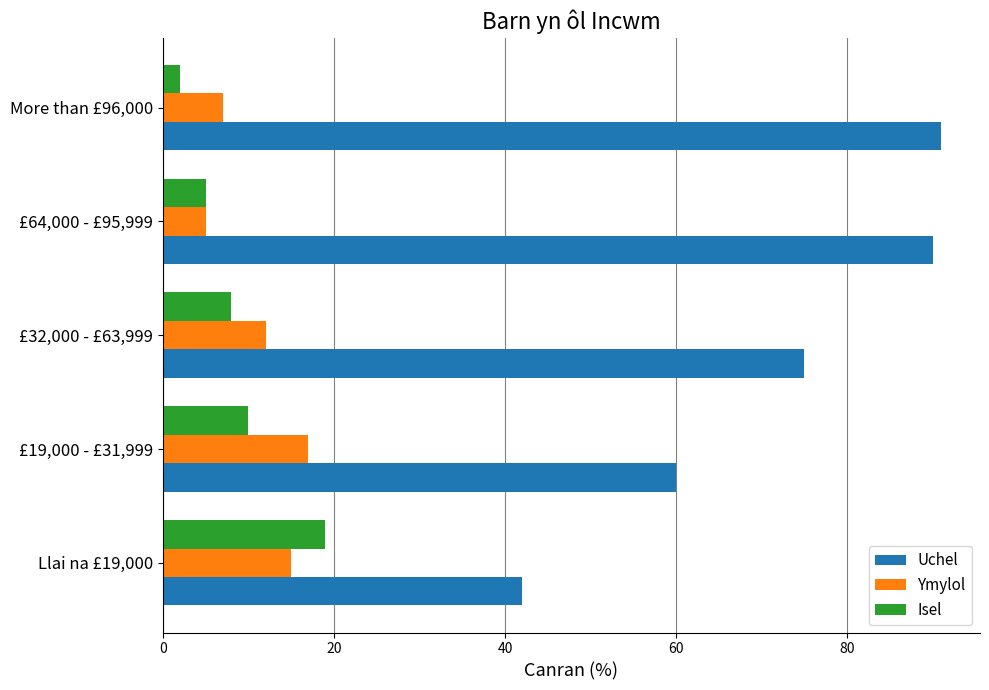

Which series changed the most between £19,000 - £31,999 and More than £96,000?

Uchel